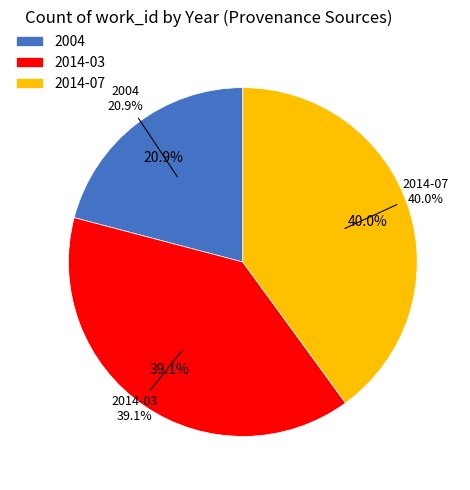

What is the ratio of the value at 2004 to the value at 2014-03?

0.5